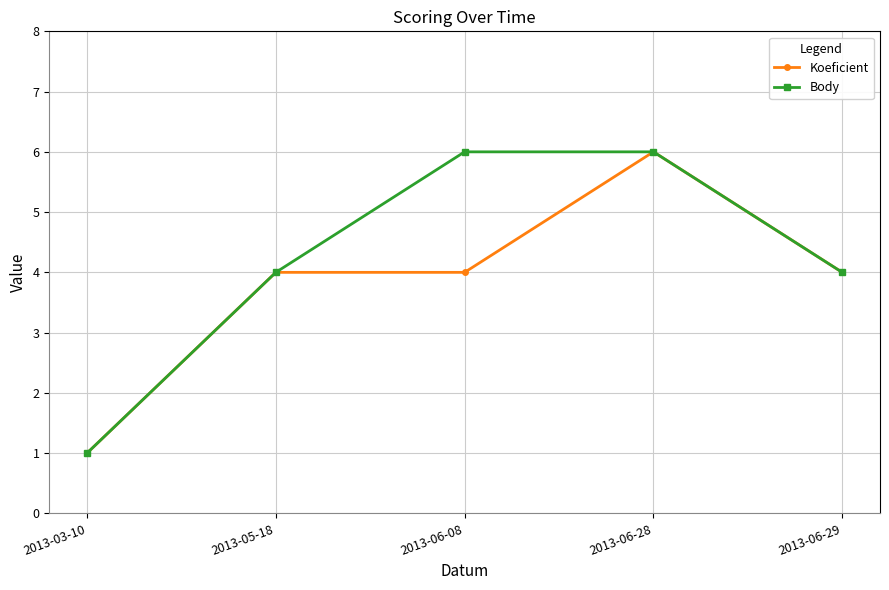

Reading right to left, what are all the values shown in this chart?

Koeficient: 4	6	4	4	1
Body: 4	6	6	4	1